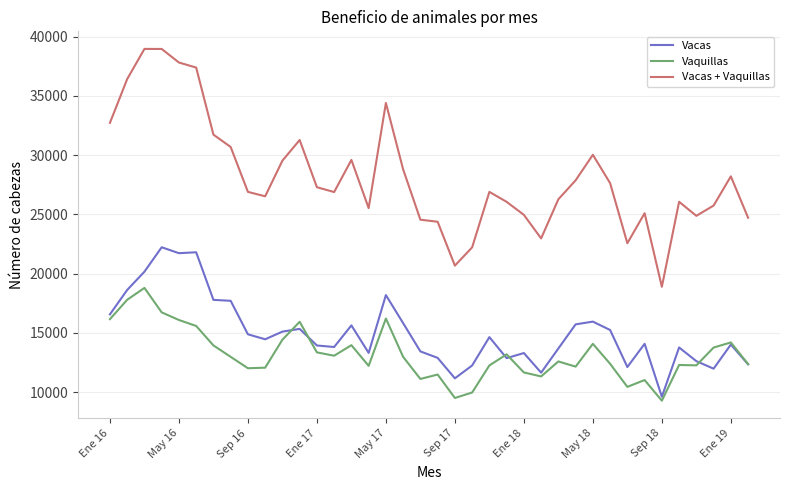

Which series has the widest spread of values?

Vacas + Vaquillas